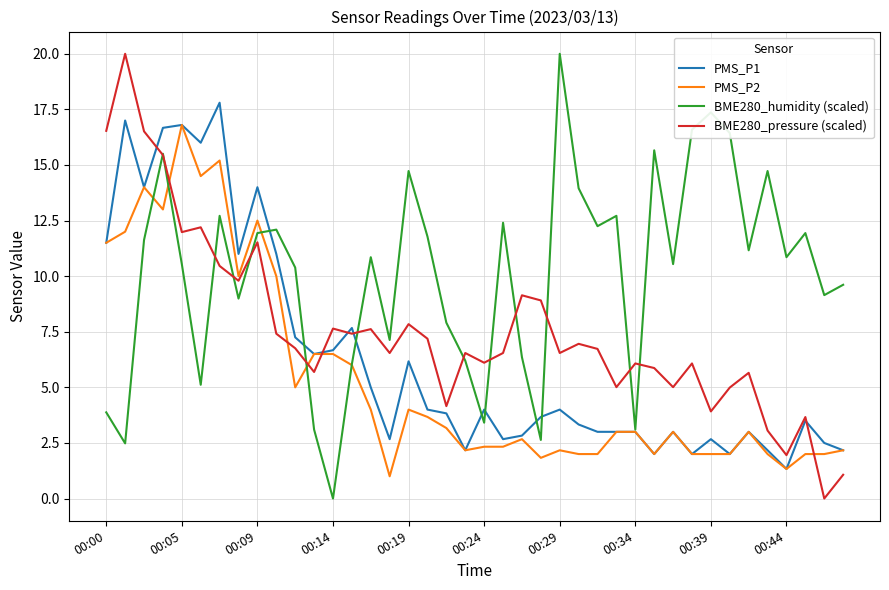

Rank the series by their average value, from lowest to highest.

PMS_P2, PMS_P1, BME280_pressure (scaled), BME280_humidity (scaled)